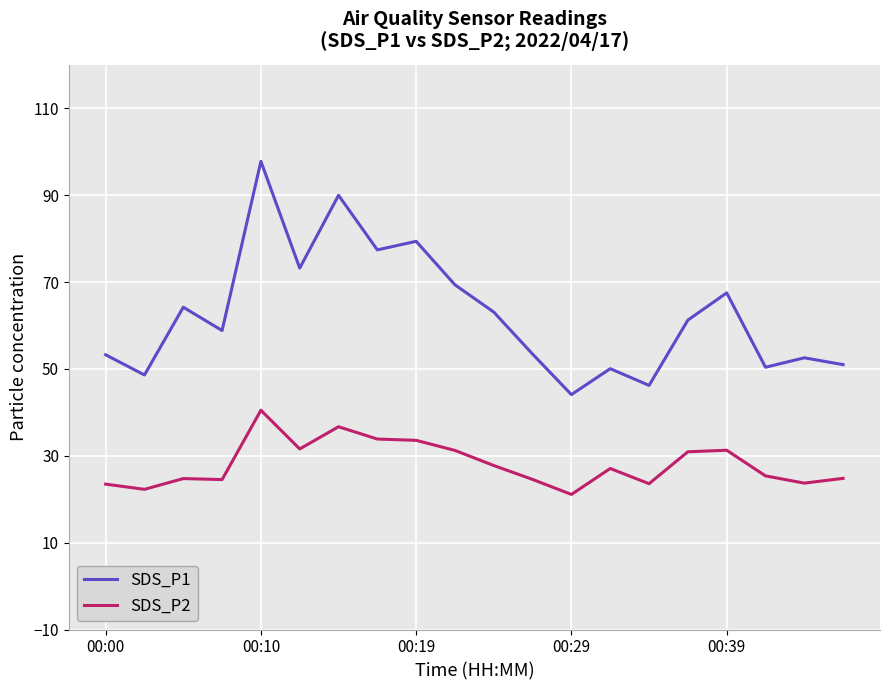

What is the difference between the maximum and minimum values in the SDS_P2 series?

19.4